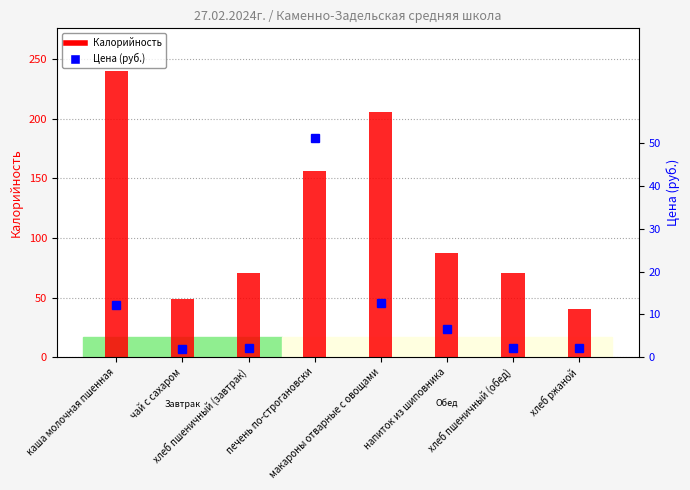

What position from the left is каша молочная пшенная?

1